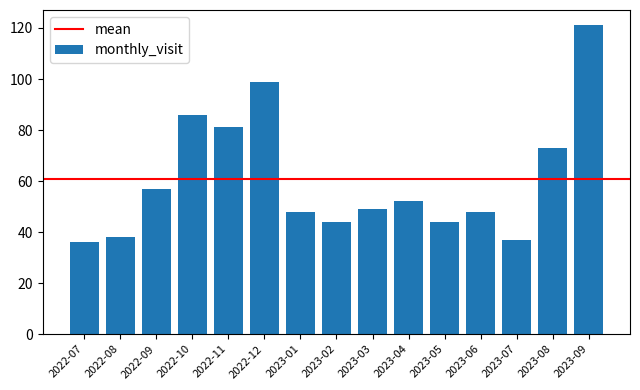

Reading left to right, extract all data points from this chart.

2022-07=36	2022-08=38	2022-09=57	2022-10=86	2022-11=81	2022-12=99	2023-01=48	2023-02=44	2023-03=49	2023-04=52	2023-05=44	2023-06=48	2023-07=37	2023-08=73	2023-09=121